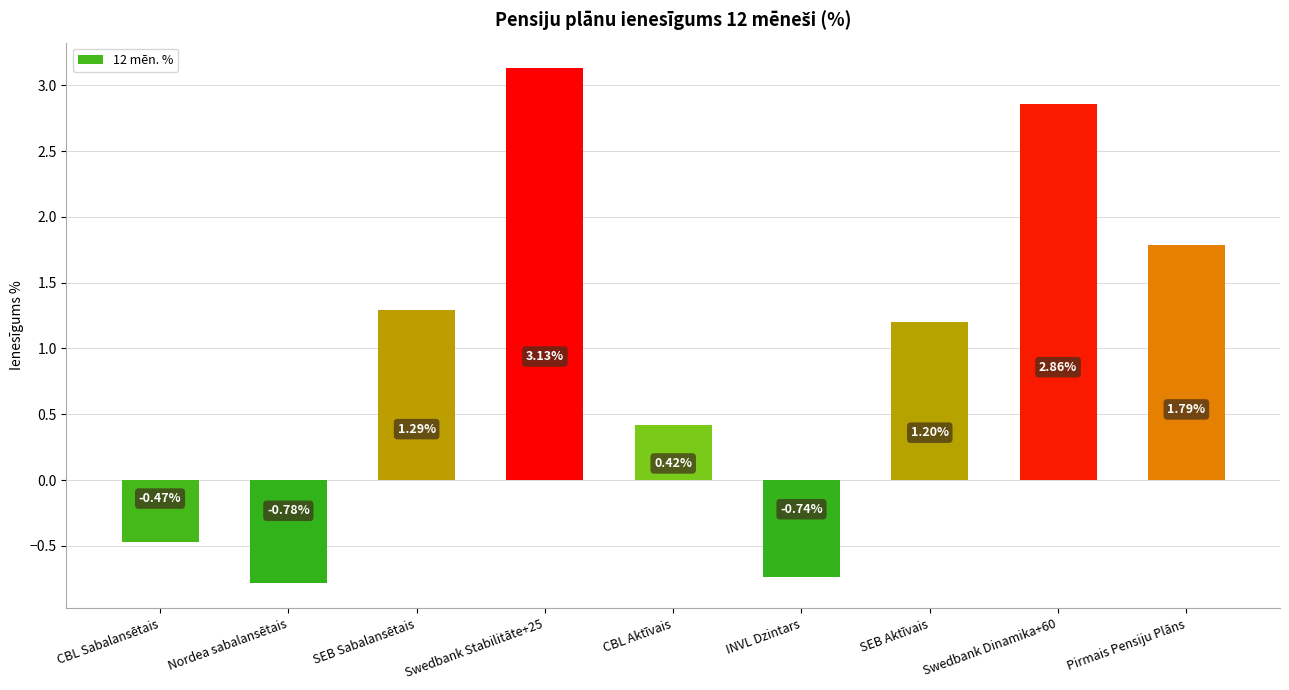

List the labels in order of value, smallest first.

Nordea sabalansētais, INVL Dzintars, CBL Sabalansētais, CBL Aktīvais, SEB Aktīvais, SEB Sabalansētais, Pirmais Pensiju Plāns, Swedbank Dinamika+60, Swedbank Stabilitāte+25